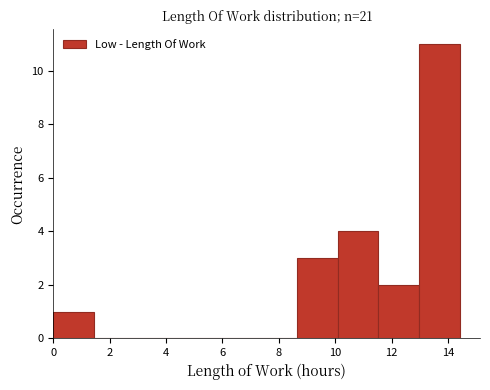

Reading left to right, transcribe this chart: for each bar, give the range it covers on the x-axis and its height. Neither the bar edges nor the heights are printed on the chart, so give them approximately, as read against the axes.

0.0 to 1.4: 1
1.4 to 2.8: 0
2.8 to 4.4: 0
4.4 to 5.8: 0
5.8 to 7.2: 0
7.2 to 8.6: 0
8.6 to 10.0: 3
10.0 to 11.6: 4
11.6 to 13.0: 2
13.0 to 14.4: 11